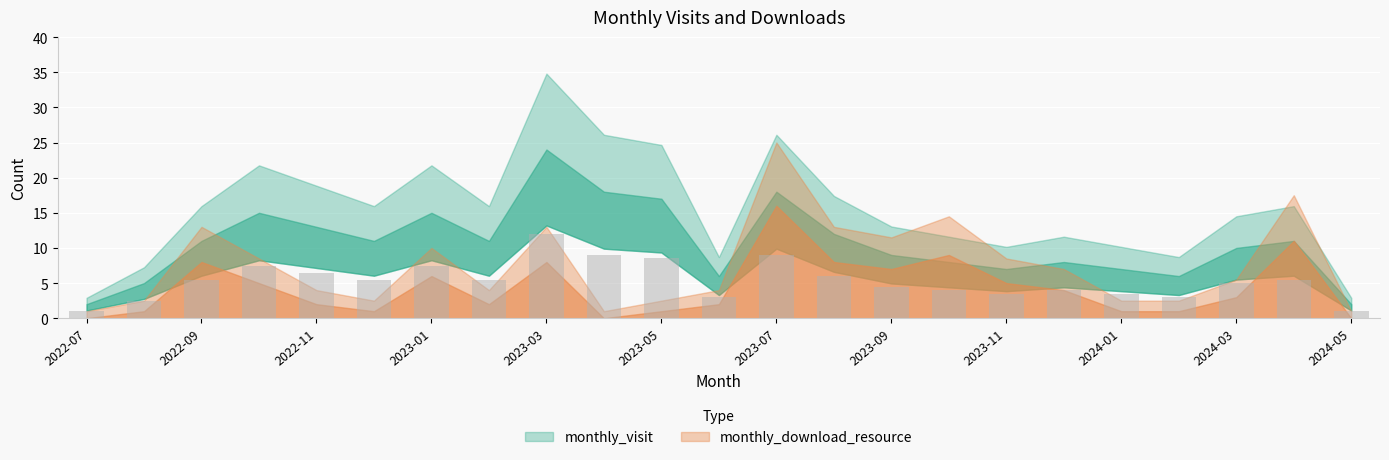

What is the value of the 5th bar from the left?

6.5